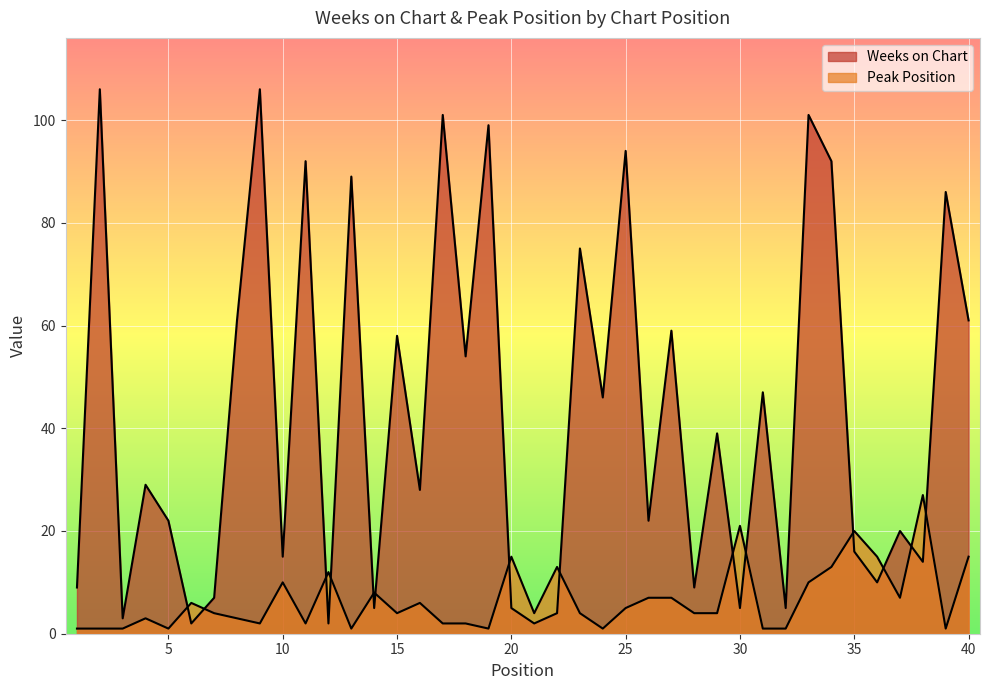

What is the value of the Peak Position point at the 1st from the left?

1